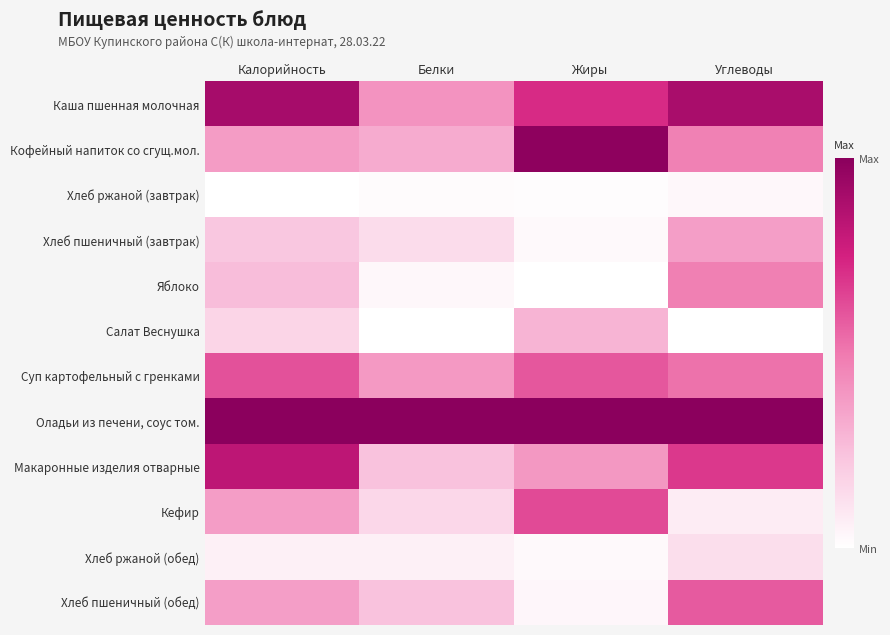

Reading right to left, list all the values displayed in this chart.

Каша пшенная молочная: Углеводы=0.9	Жиры=0.7	Белки=0.4	Калорийность=0.9
Кофейный напиток со сгущ.мол.: Углеводы=0.5	Жиры=1.0	Белки=0.3	Калорийность=0.4
Хлеб ржаной (завтрак): Углеводы=0.0	Жиры=0.0	Белки=0.0	Калорийность=0.0
Хлеб пшеничный (завтрак): Углеводы=0.4	Жиры=0.0	Белки=0.1	Калорийность=0.2
Яблоко: Углеводы=0.5	Жиры=0.0	Белки=0.0	Калорийность=0.3
Салат Веснушка: Углеводы=0.0	Жиры=0.3	Белки=0.0	Калорийность=0.2
Суп картофельный с гренками: Углеводы=0.5	Жиры=0.6	Белки=0.4	Калорийность=0.6
Оладьи из печени, соус том.: Углеводы=1.0	Жиры=1.0	Белки=1.0	Калорийность=1.0
Макаронные изделия отварные: Углеводы=0.7	Жиры=0.4	Белки=0.2	Калорийность=0.8
Кефир: Углеводы=0.1	Жиры=0.6	Белки=0.2	Калорийность=0.4
Хлеб ржаной (обед): Углеводы=0.1	Жиры=0.0	Белки=0.1	Калорийность=0.1
Хлеб пшеничный (обед): Углеводы=0.6	Жиры=0.0	Белки=0.2	Калорийность=0.4